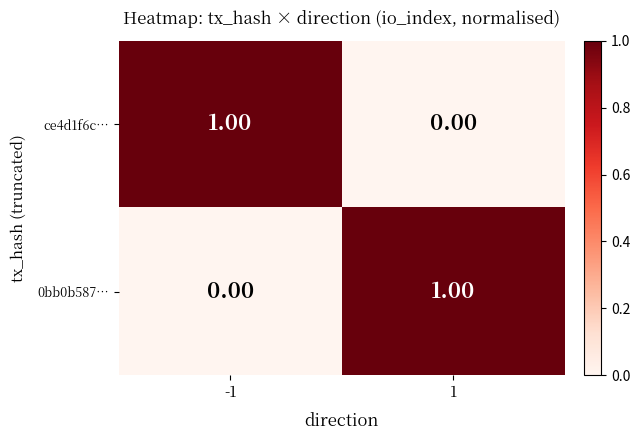

List the labels in order of ce4d1f6c… value, smallest first.

1, -1